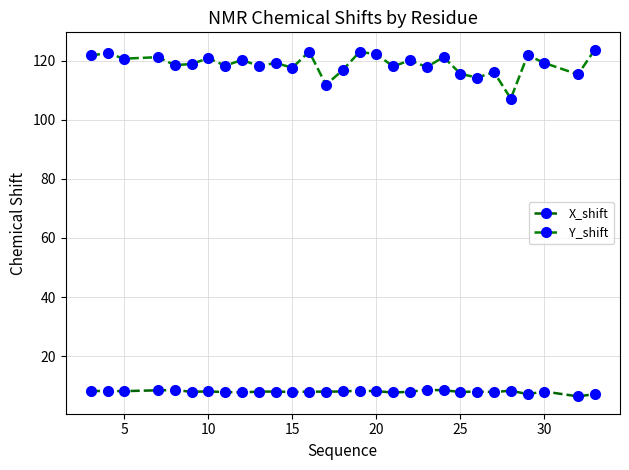

How many distinct data groups are displayed?

2